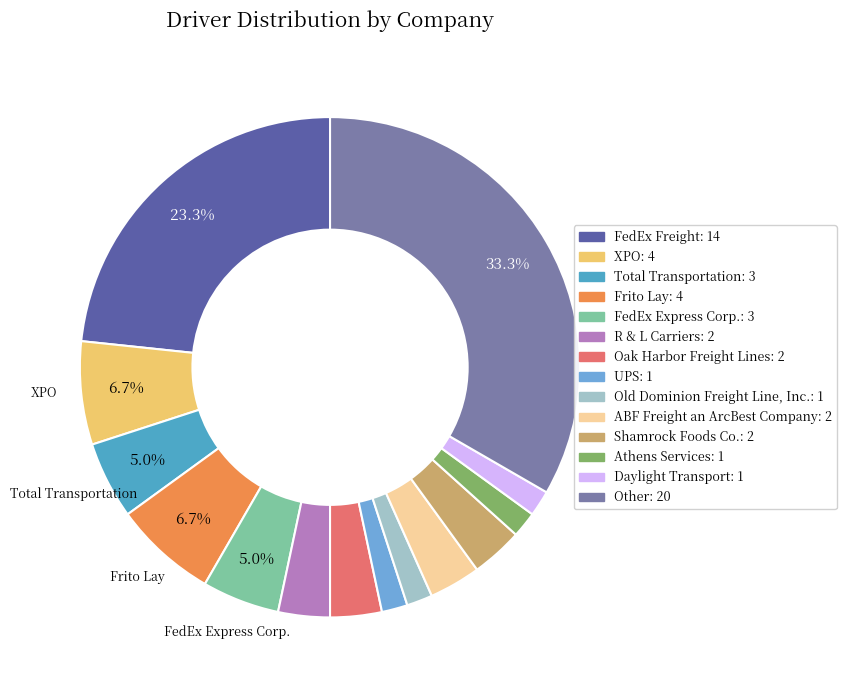

Which category has the smallest portion of the pie?

UPS